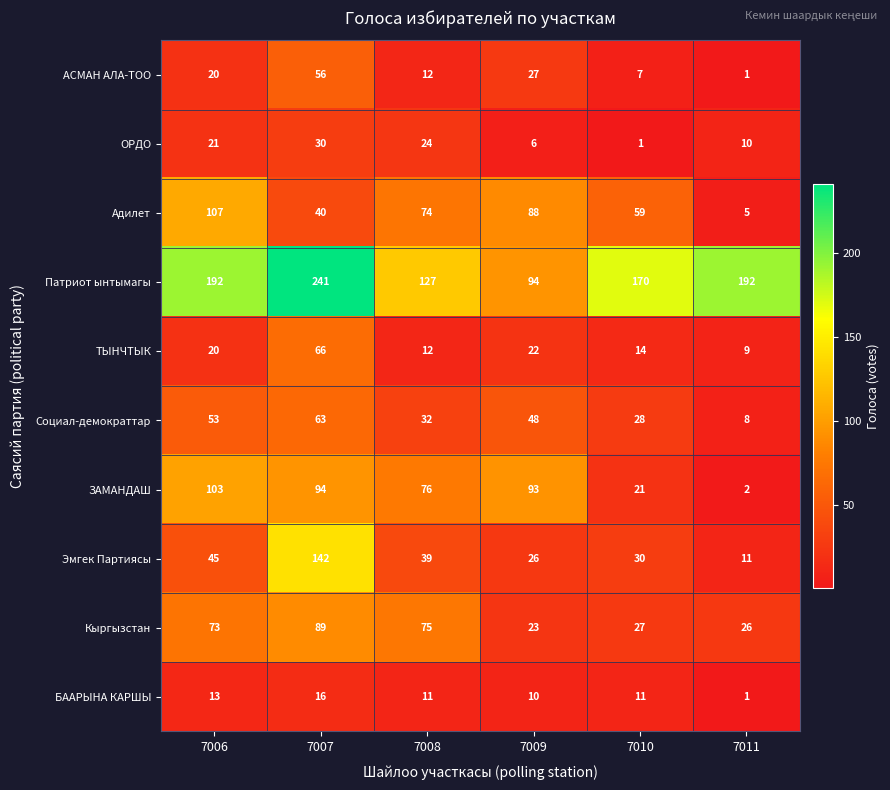

What is the approximate value of БААРЫНА КАРШЫ at 7008, to the nearest 5?

10